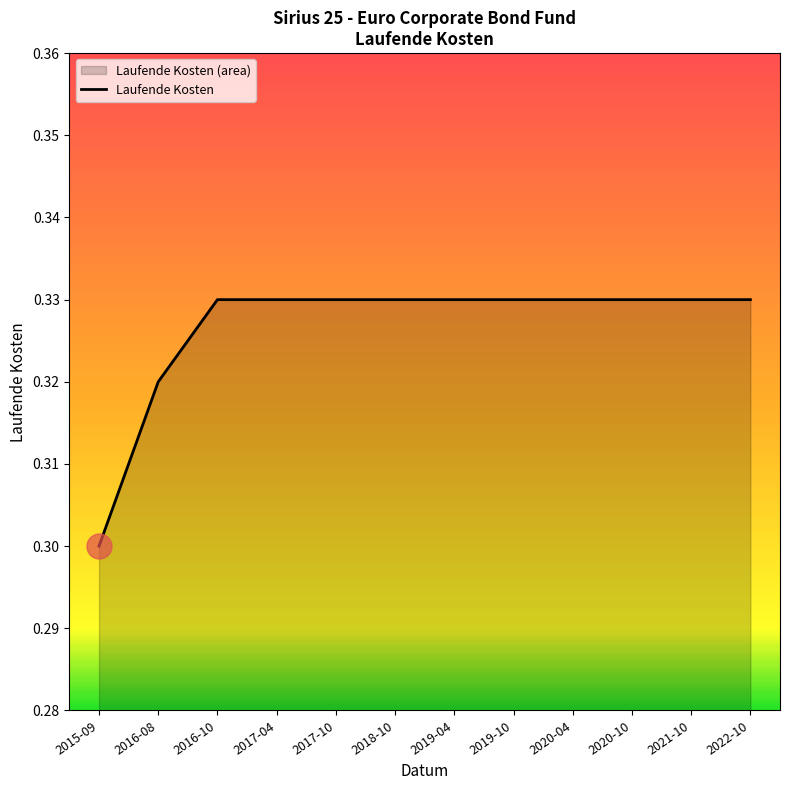

How many series are shown in this chart?

1